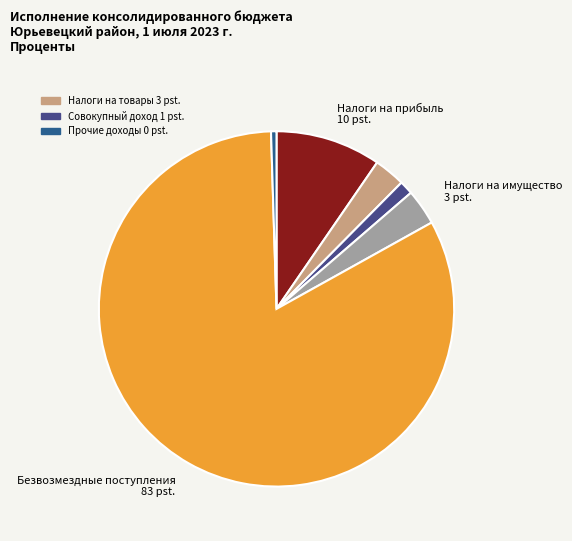

Which category has the biggest portion of the pie?

БЕЗВОЗМЕЗДНЫЕ ПОСТУПЛЕНИЯ